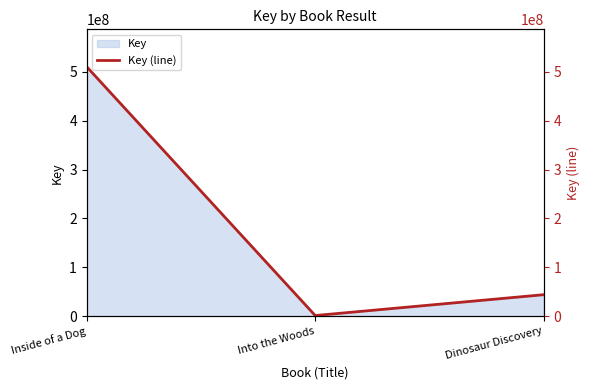

Reading left to right, what are all the values shown in this chart?

510117673	1511805	44111330